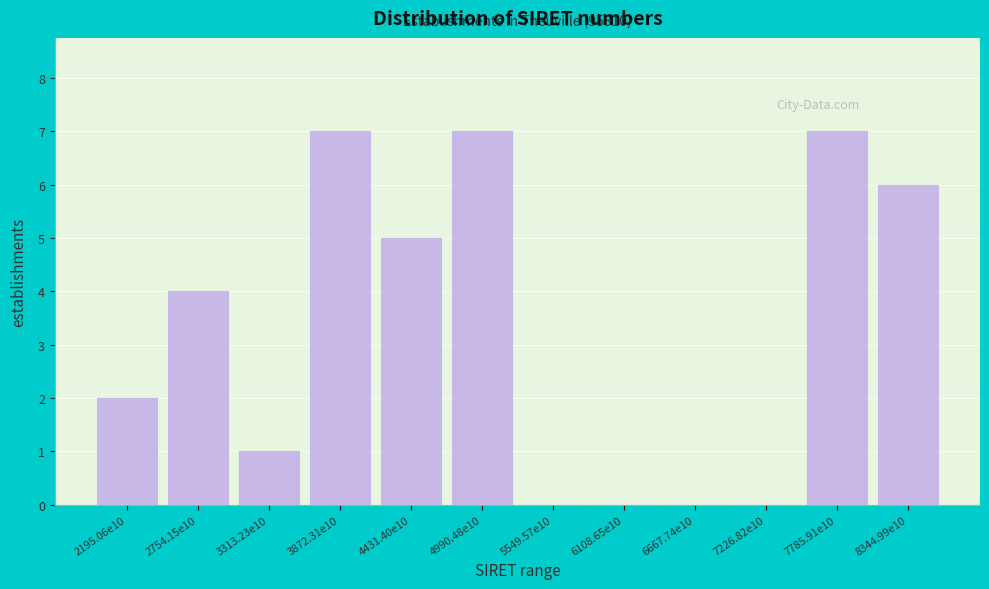

Reading left to right, list all the values displayed in this chart.

2195.06e10=2	2754.15e10=4	3313.23e10=1	3872.31e10=7	4431.40e10=5	4990.48e10=7	5549.57e10=0	6108.65e10=0	6667.74e10=0	7226.82e10=0	7785.91e10=7	8344.99e10=6